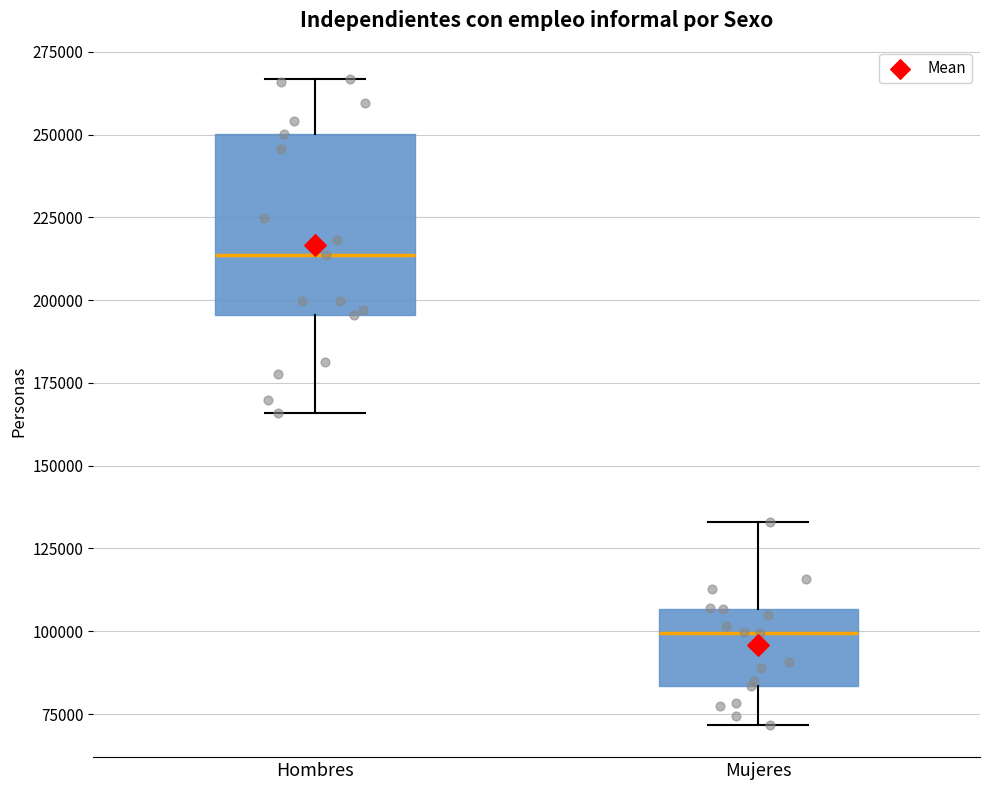

Reading left to right, read every box against the y-axis: the position of its median line, the range the box covers, and the ends of its whiskers. The values are not printed on the chart, so give them approximately, as read against the axis.

Hombres: median 215000, box 195000 to 250000, whiskers 165000 to 265000
Mujeres: median 100000, box 85000 to 105000, whiskers 70000 to 135000